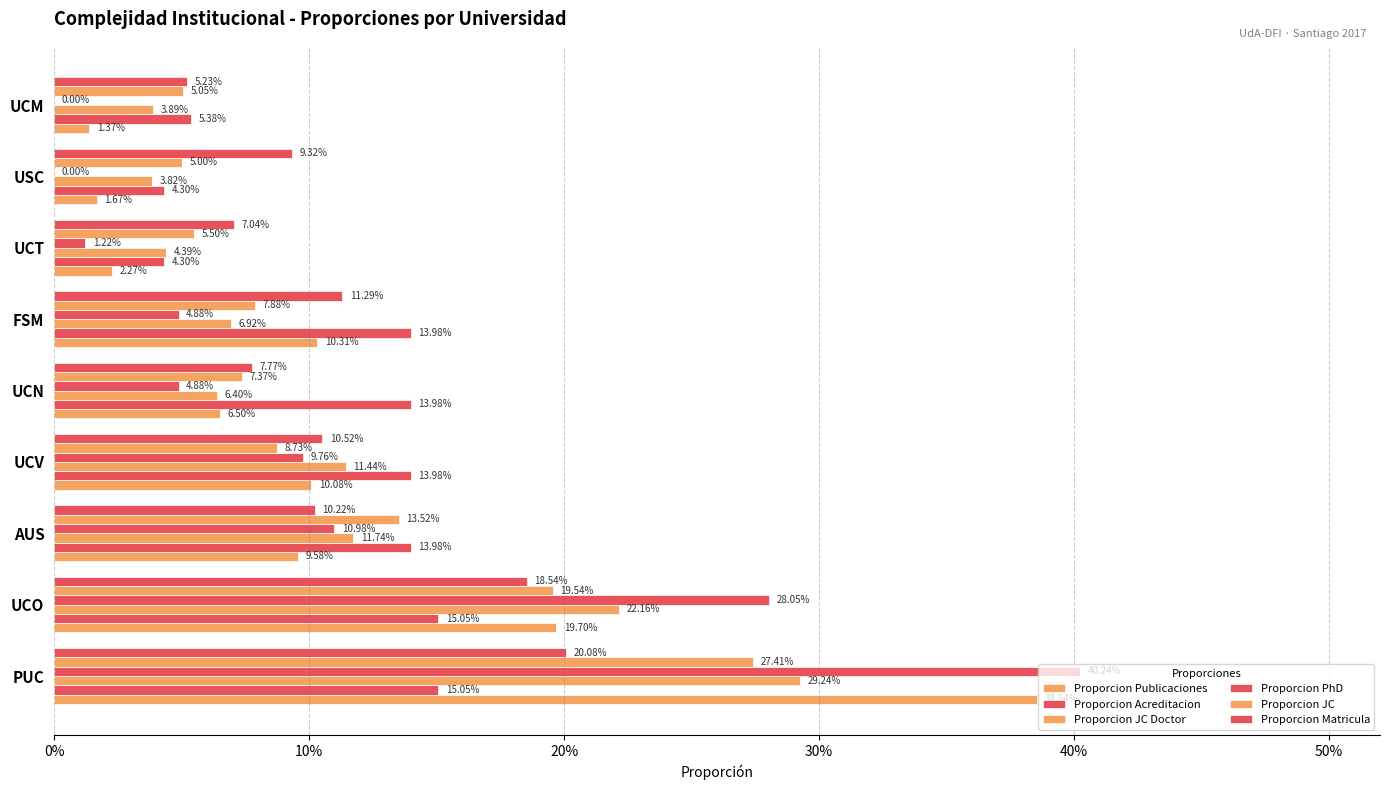

Rank the series by their maximum value, from lowest to highest.

Proporcion Acreditacion, Proporcion Matricula, Proporcion JC, Proporcion JC Doctor, Proporcion Publicaciones, Proporcion PhD